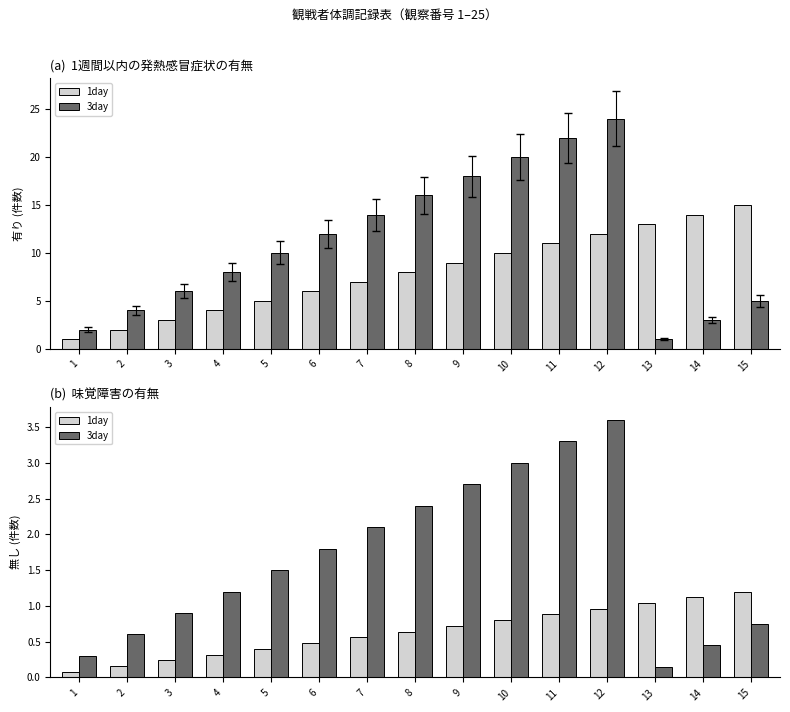

Between 8 and 14, which series saw the biggest shift?

3day